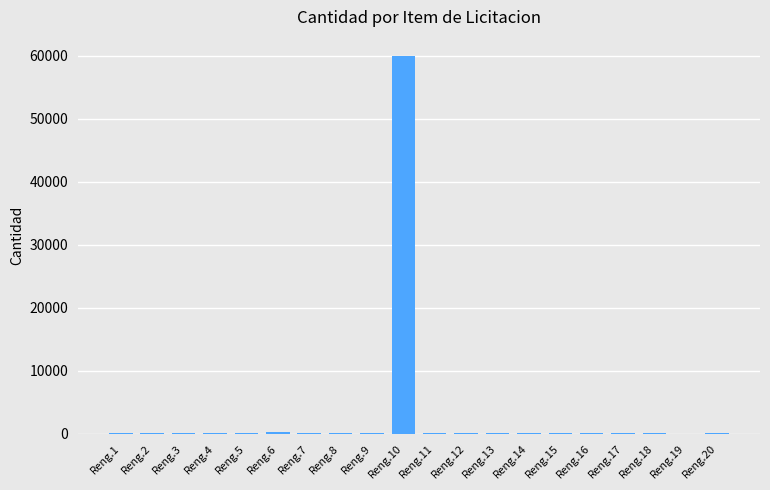

At which category does the chart reach its peak across all series?

Reng.10